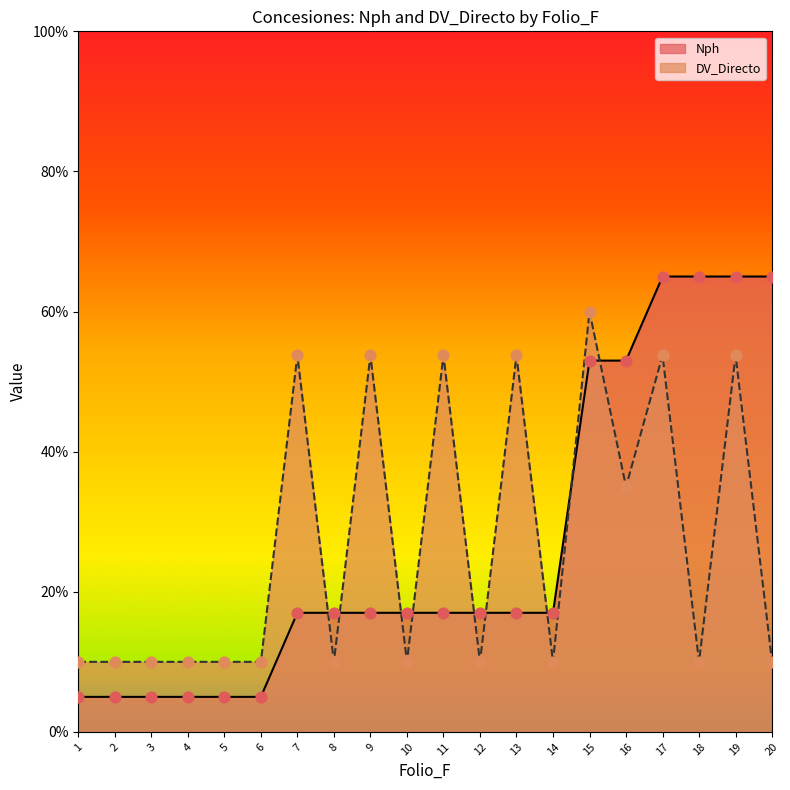

Which series has the largest Y range (max minus min)?

Nph